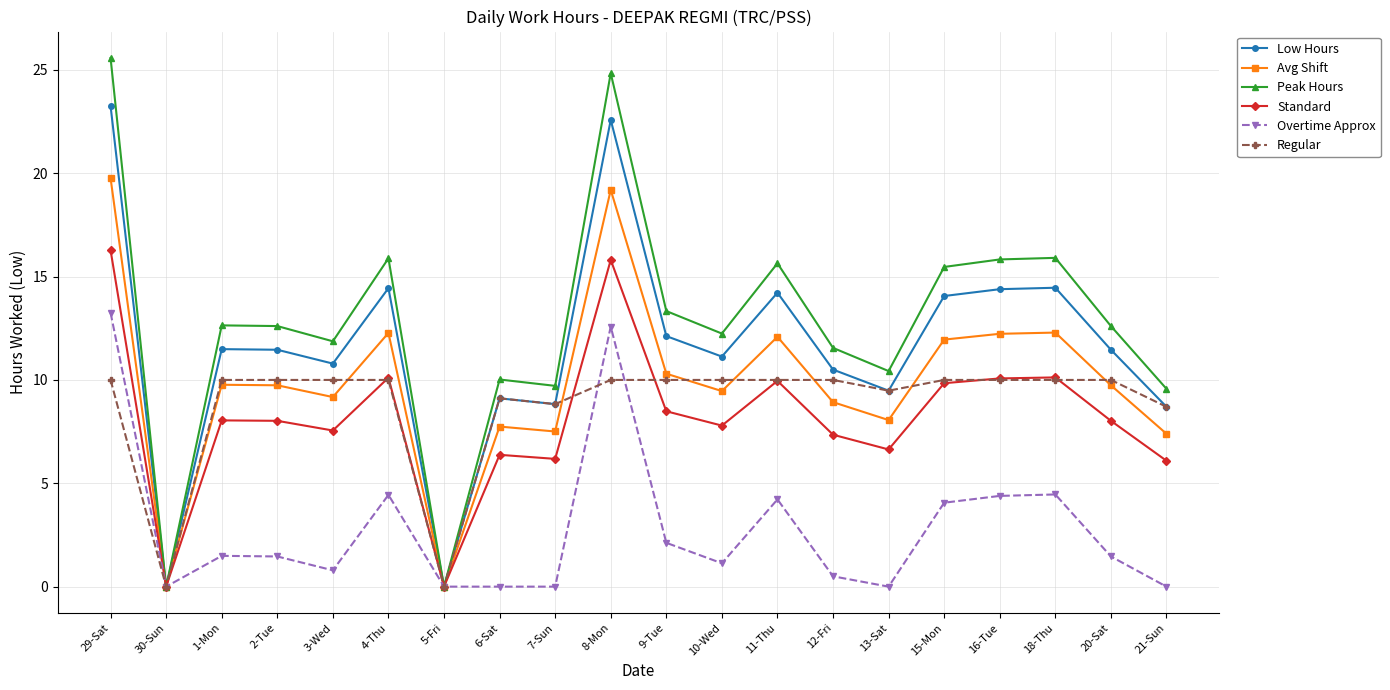

True or false: Standard has more than 2 points higher than both neighbors.

True